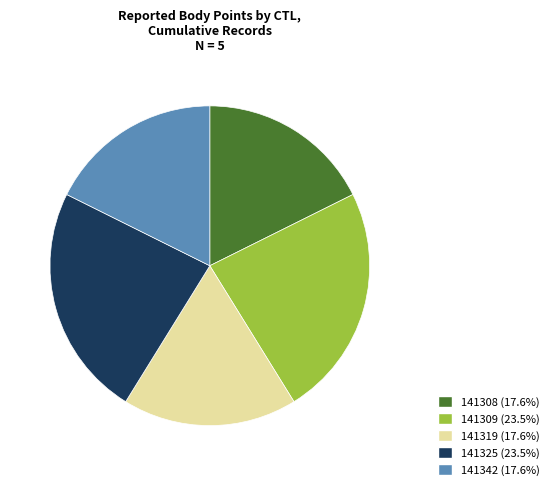

Combined, do 141309 (23.5%) and 141319 (17.6%) account for over 50%?

No